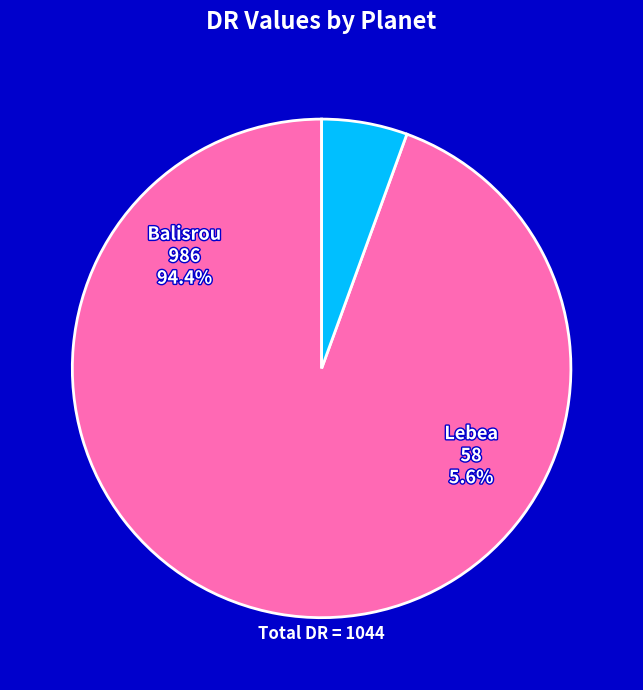

What percentage is NOT represented by Balisrou?

5.6%